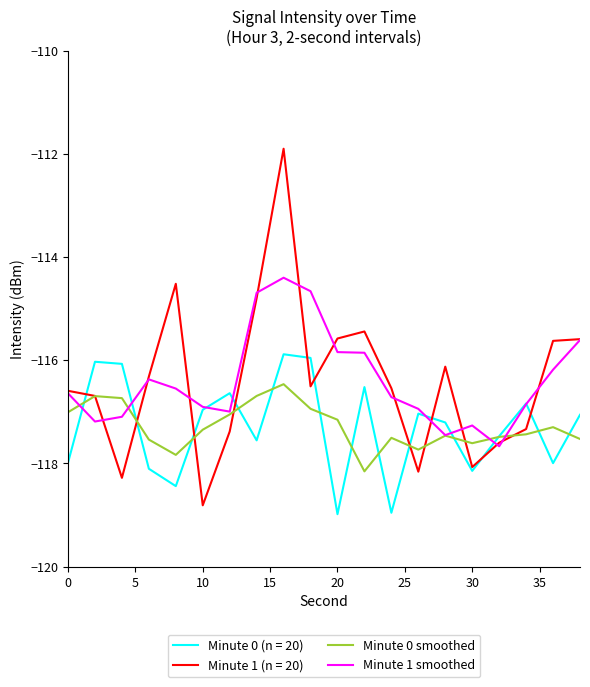

What is the maximum value for Minute 1 (n = 20)?

-111.9